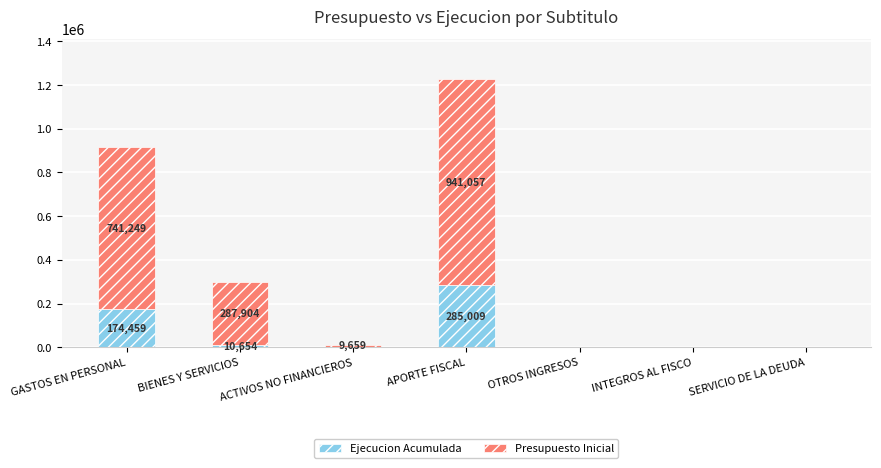

How many distinct data groups are displayed?

2